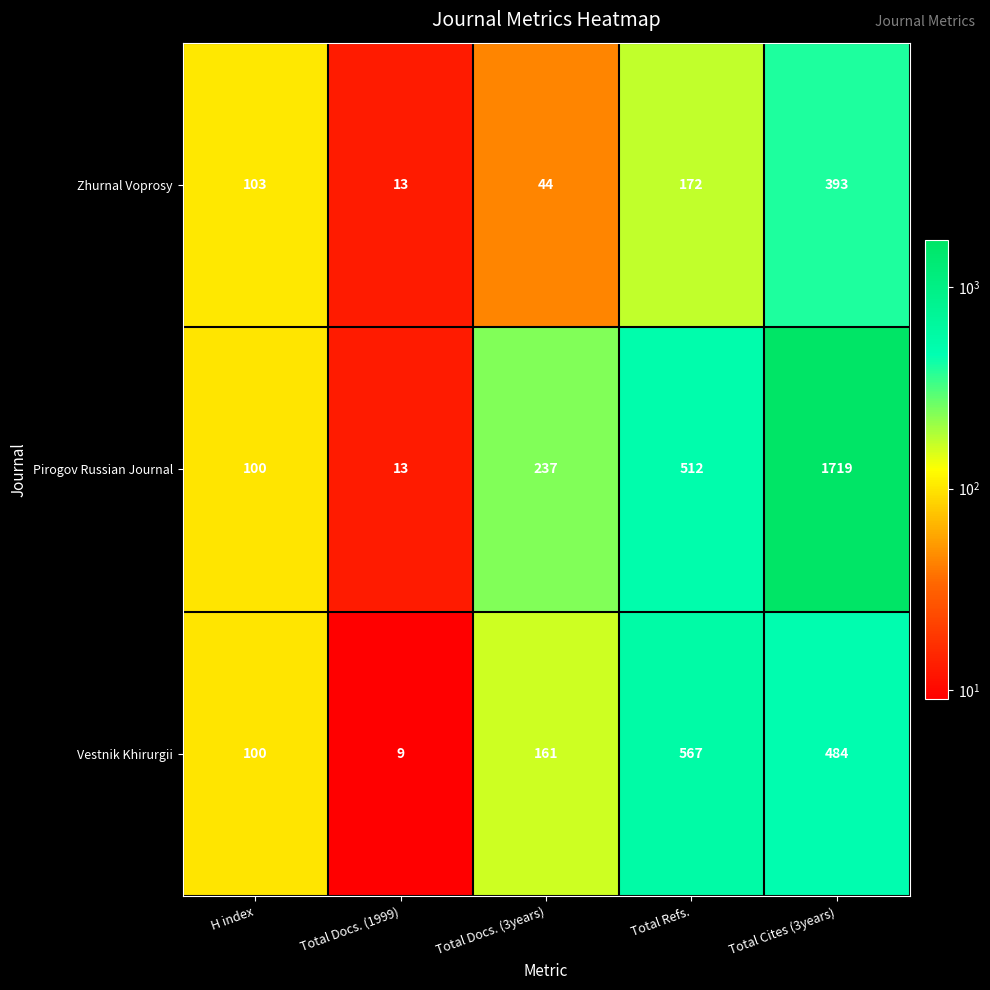

What is the spread (max minus min) of values at Total Cites (3years)?

1326